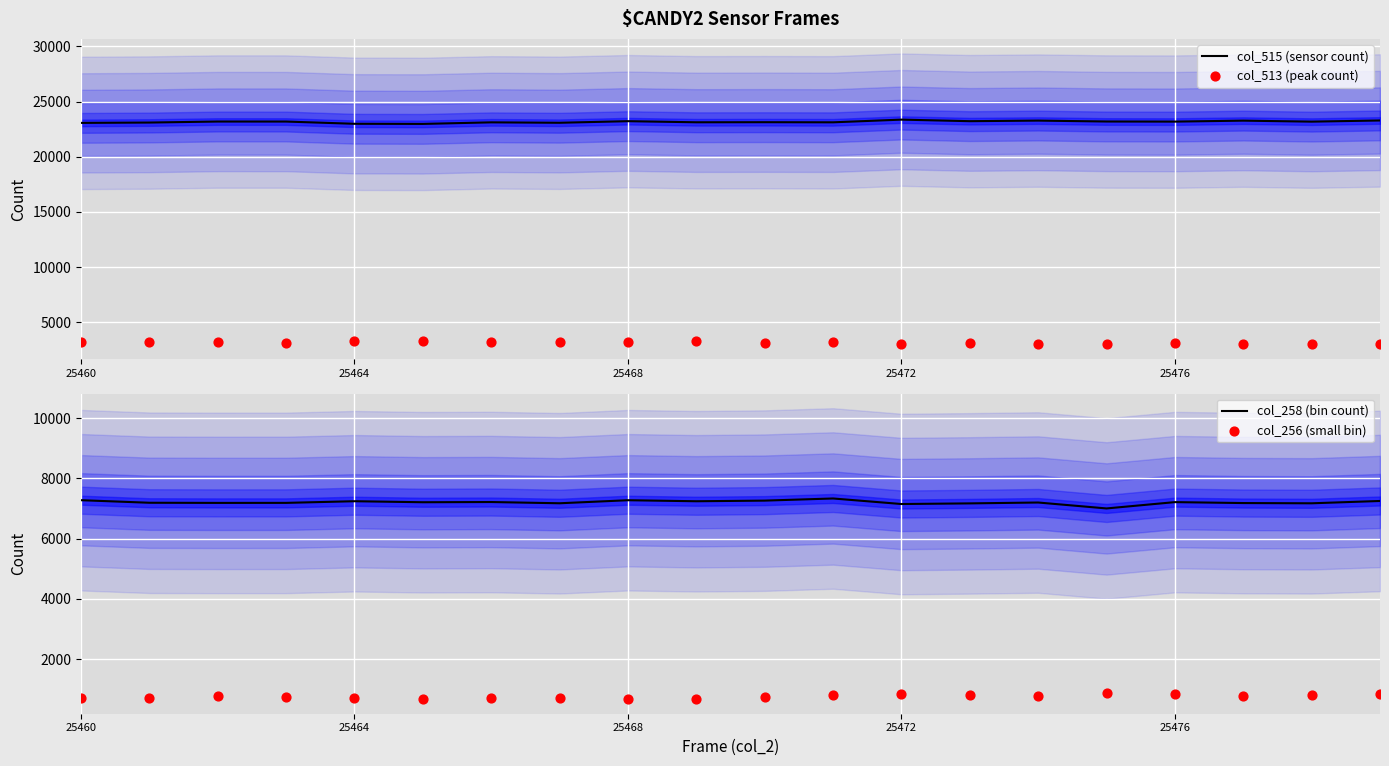

What are all the series names shown in the legend?

col_515 (sensor count), col_513 (peak count), col_258 (bin count), col_256 (small bin)